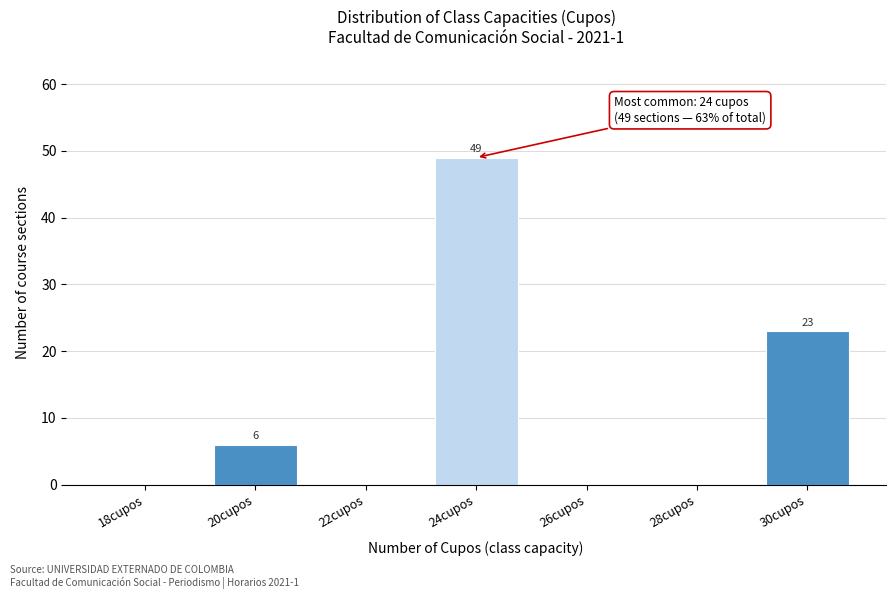

Reading left to right, what are all the values shown in this chart?

18cupos=0	20cupos=6	22cupos=0	24cupos=49	26cupos=0	28cupos=0	30cupos=23